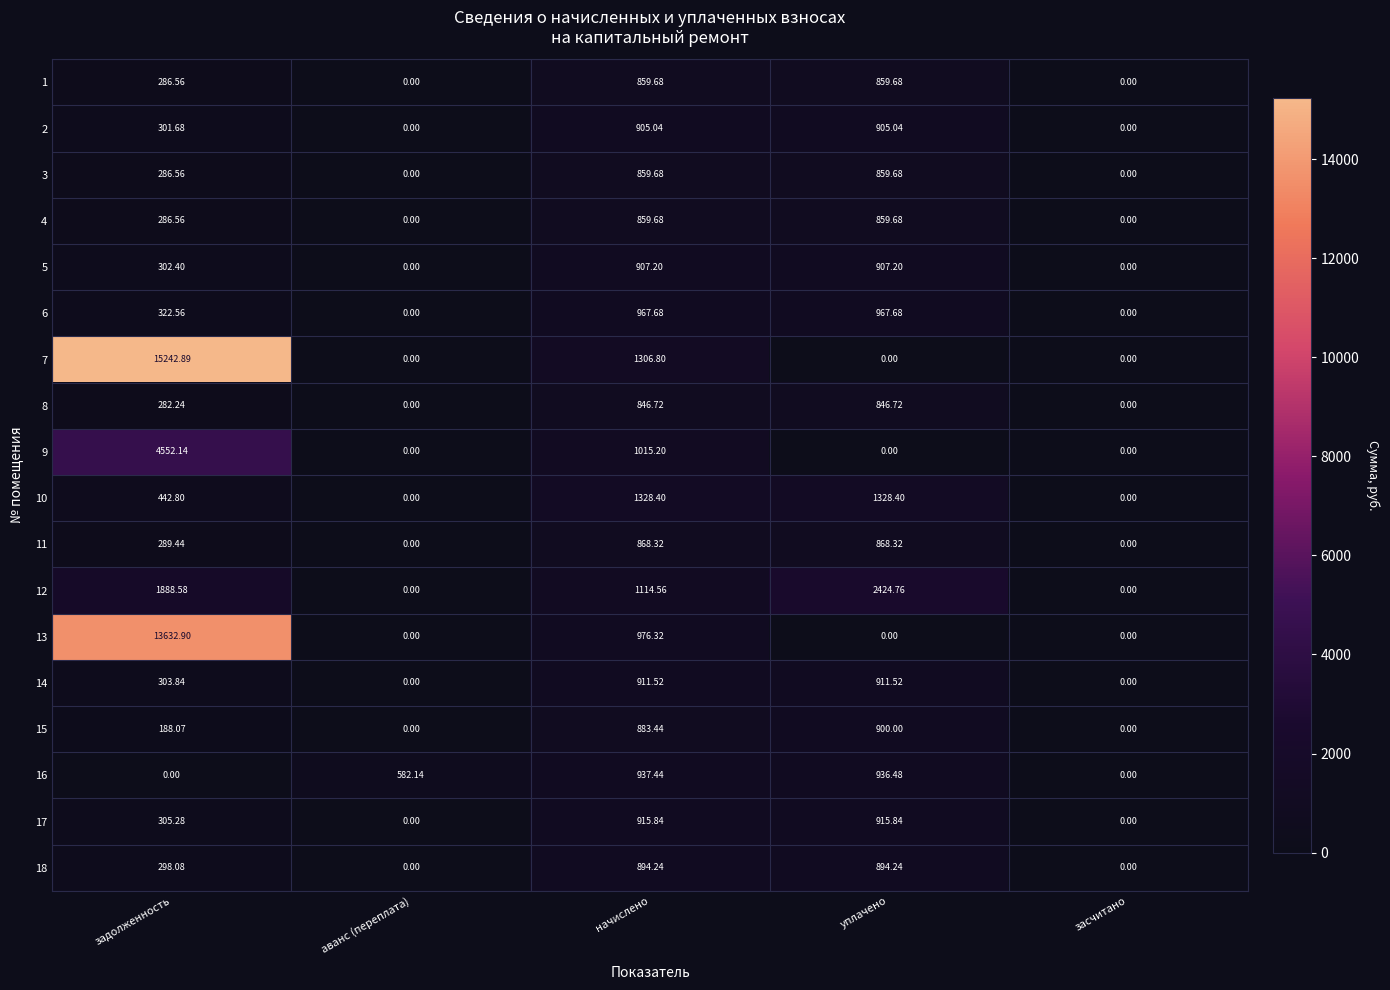

At how many categories does at least one series exceed 12150?

1